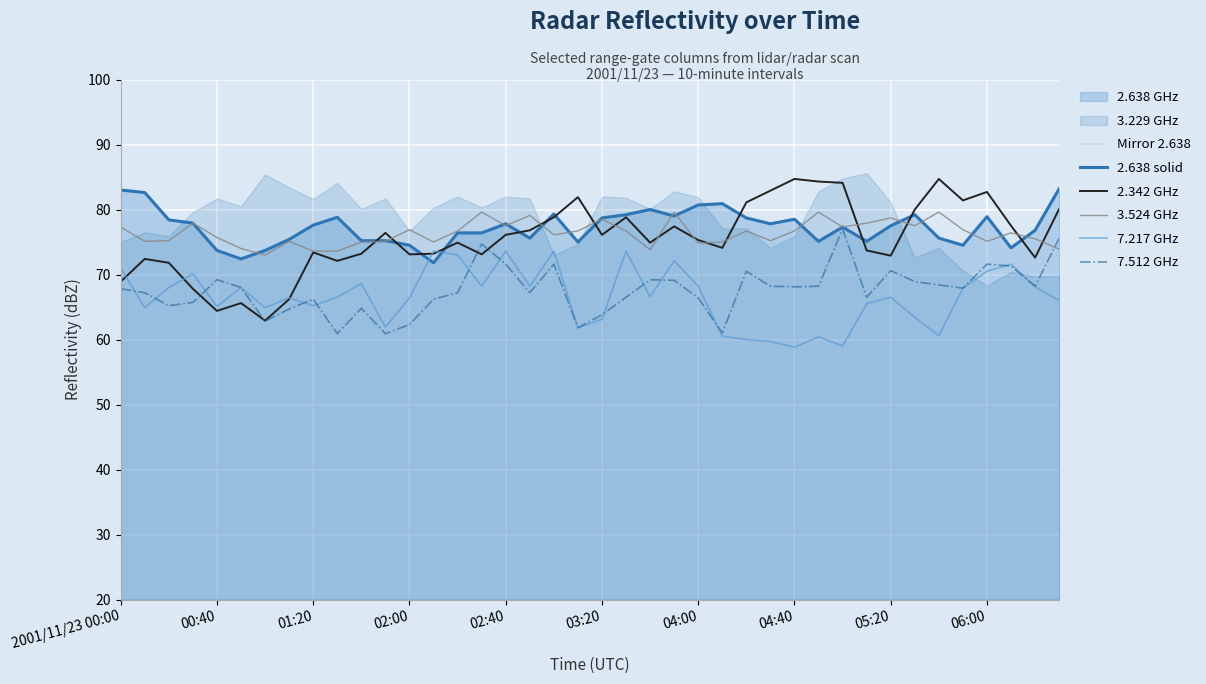

What is the average value of the 2.342 GHz series?

75.6